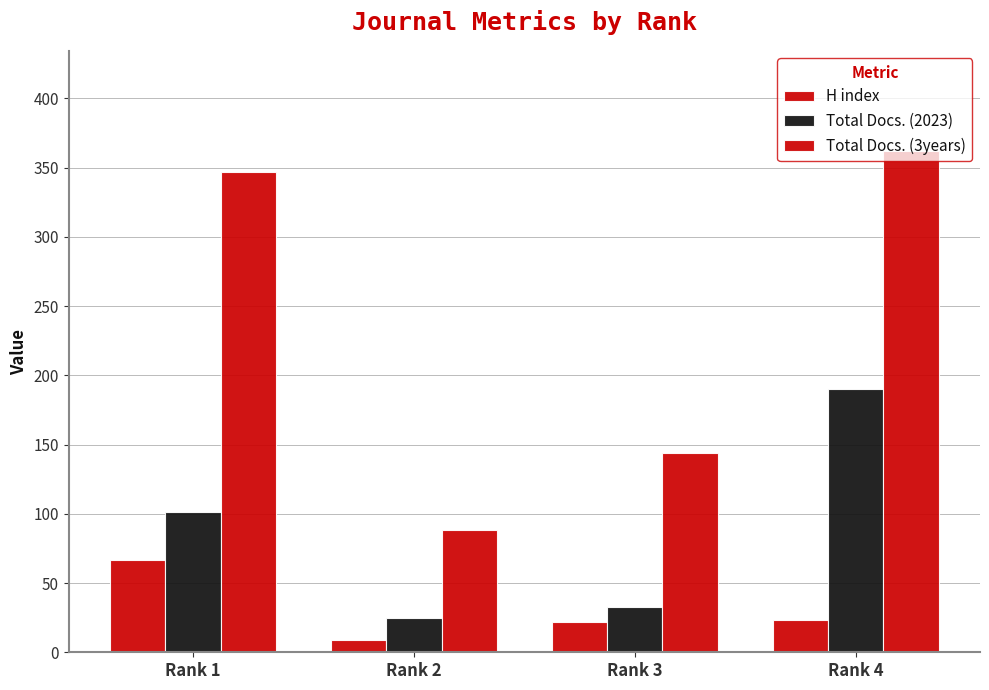

Which series has the largest total across all categories?

Total Docs. (3years)